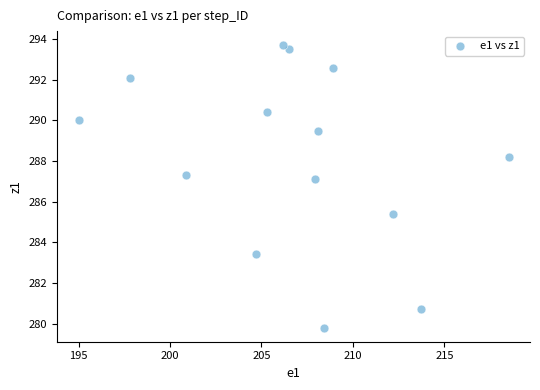

What is the range of X values (max minus min)?

23.5